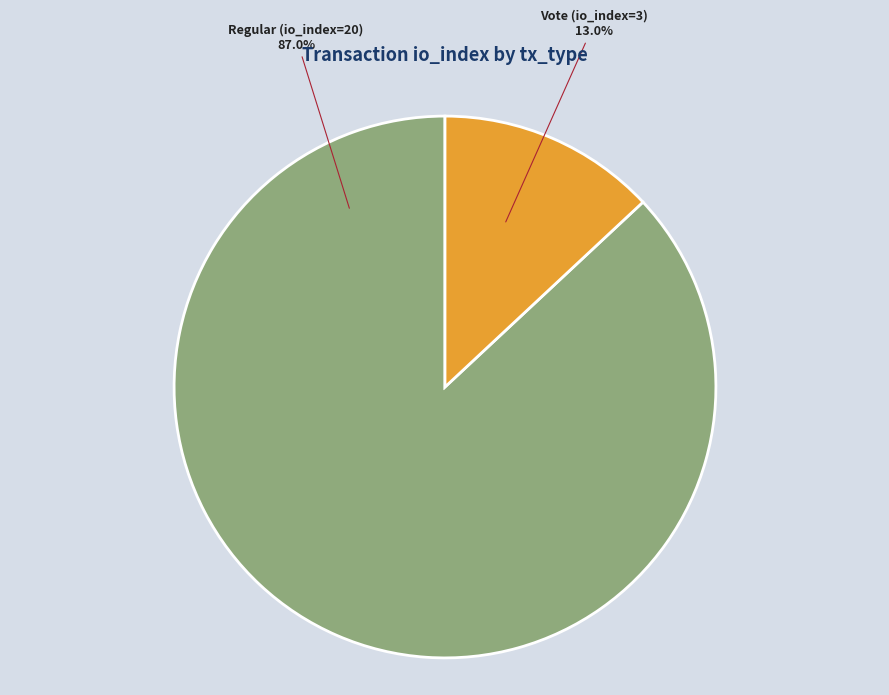

Does Regular (io_index=20) account for over 50% of the chart?

Yes